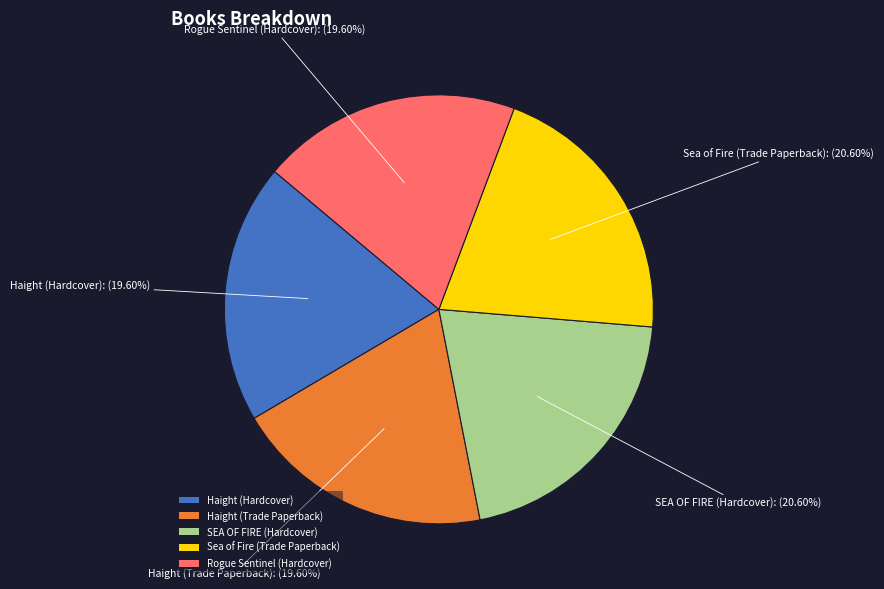

How many segments does this pie chart have?

5